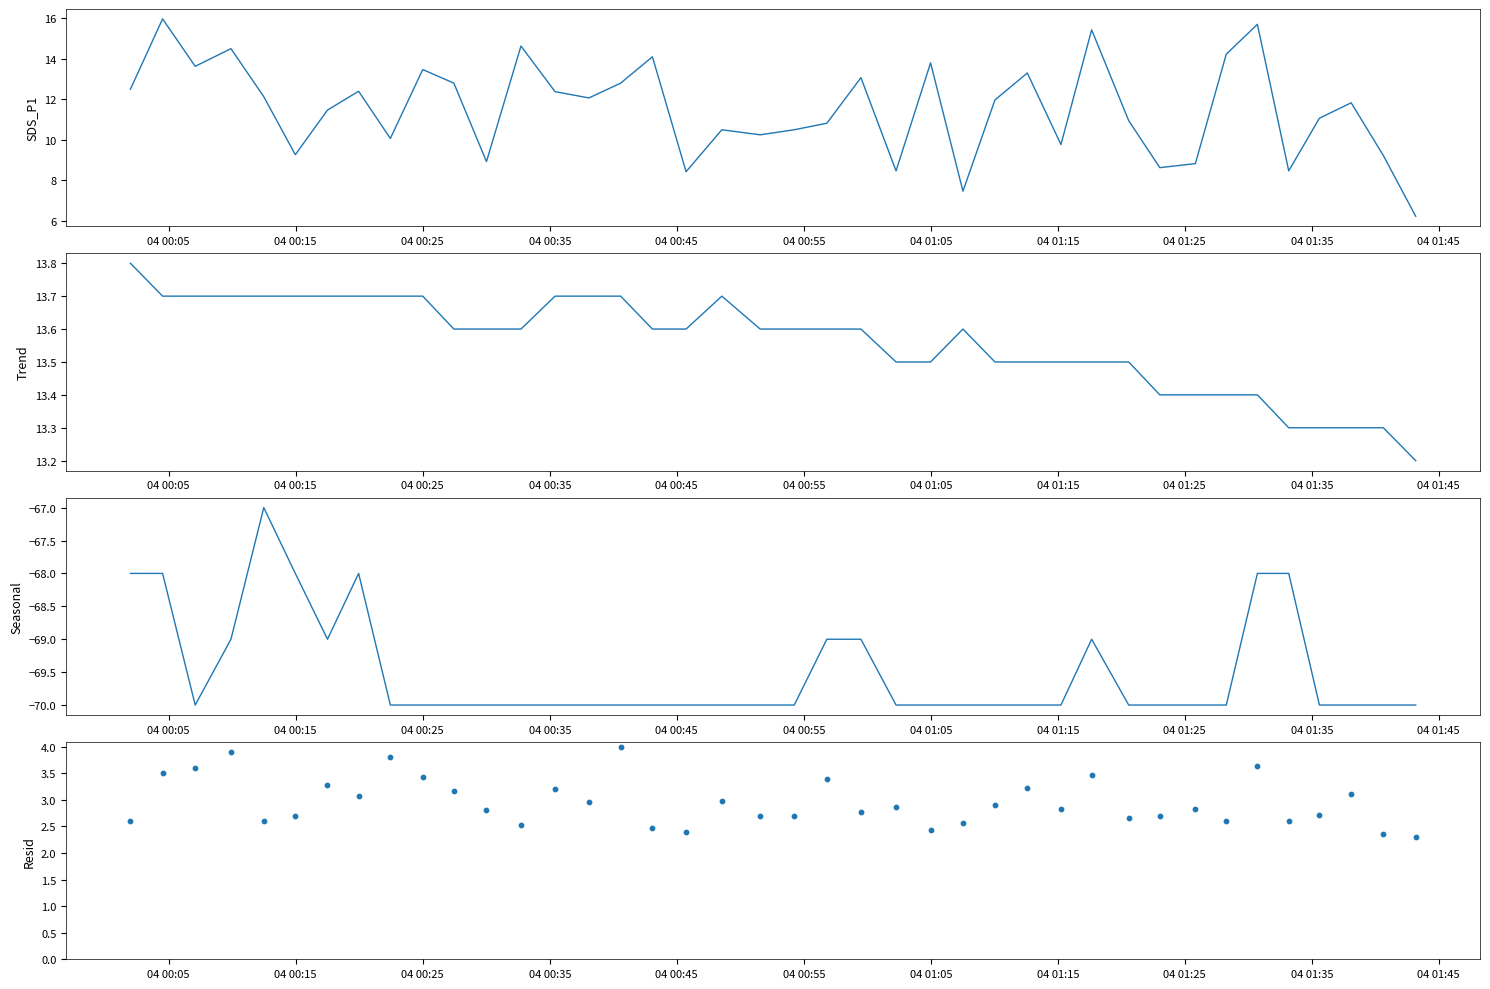

Which series contains the lowest Y value?

Signal